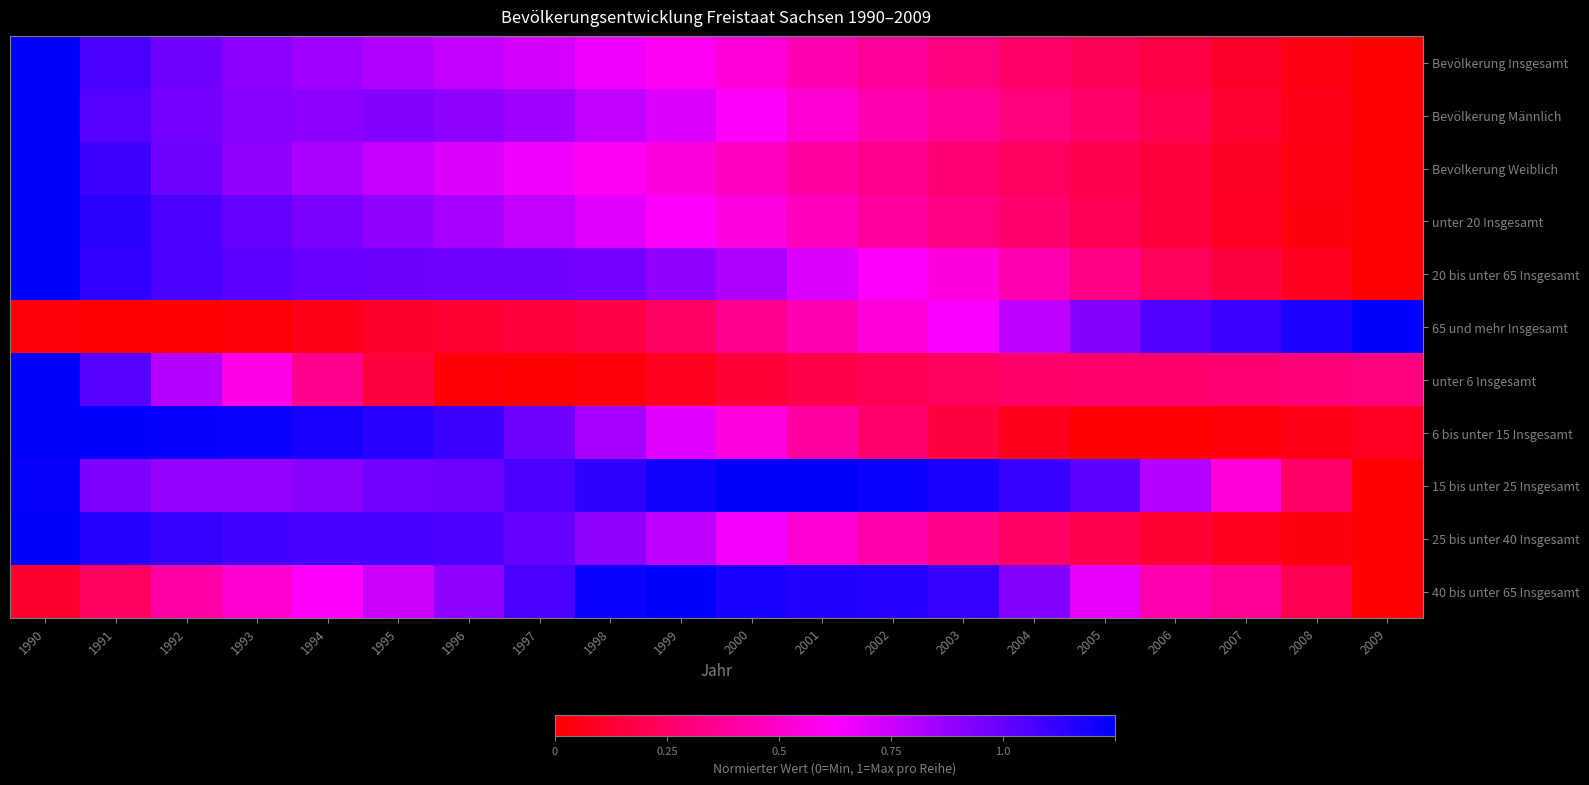

At 2003, list the series in order from largest to smallest.

15 bis unter 25 Insgesamt, 40 bis unter 65 Insgesamt, 65 und mehr Insgesamt, 20 bis unter 65 Insgesamt, Bevölkerung Männlich, 25 bis unter 40 Insgesamt, unter 20 Insgesamt, Bevölkerung Insgesamt, Bevölkerung Weiblich, unter 6 Insgesamt, 6 bis unter 15 Insgesamt